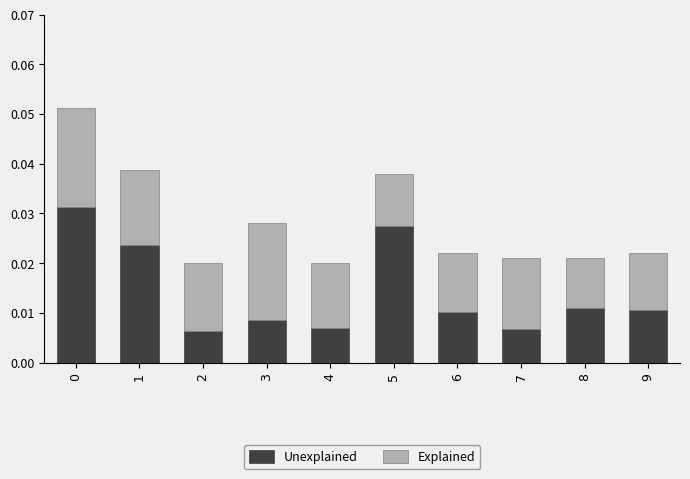

Count the Unexplained values in the range 0 to 1.

10